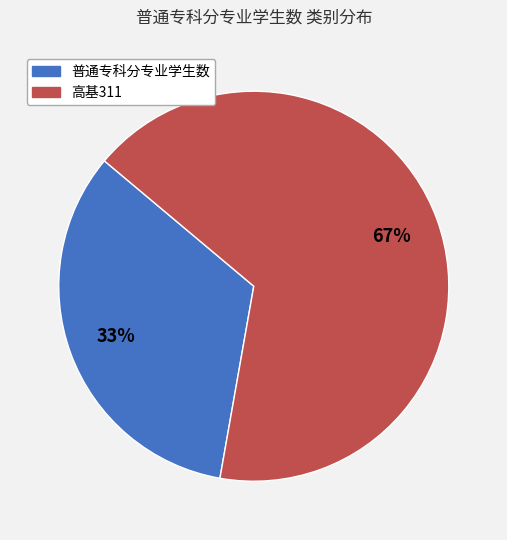

Is it true that 普通专科分专业学生数 is 33% of the pie?

True